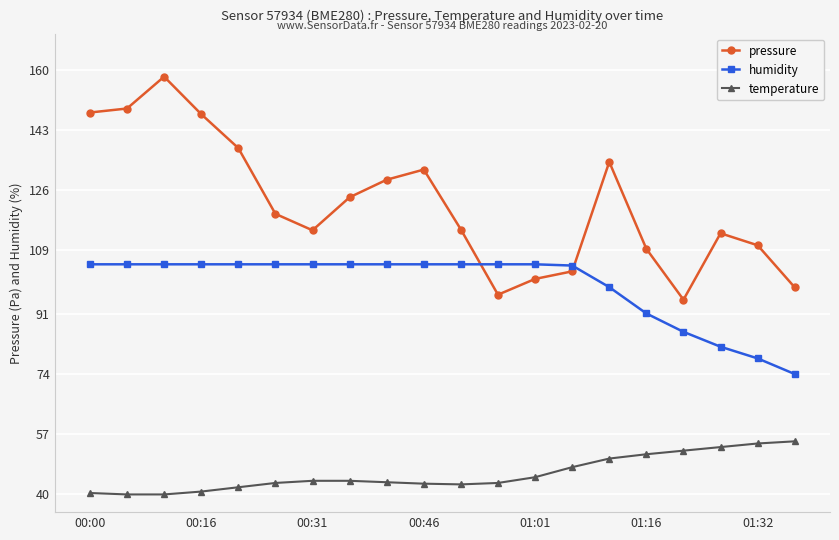

Which series has the largest range (max minus min)?

pressure